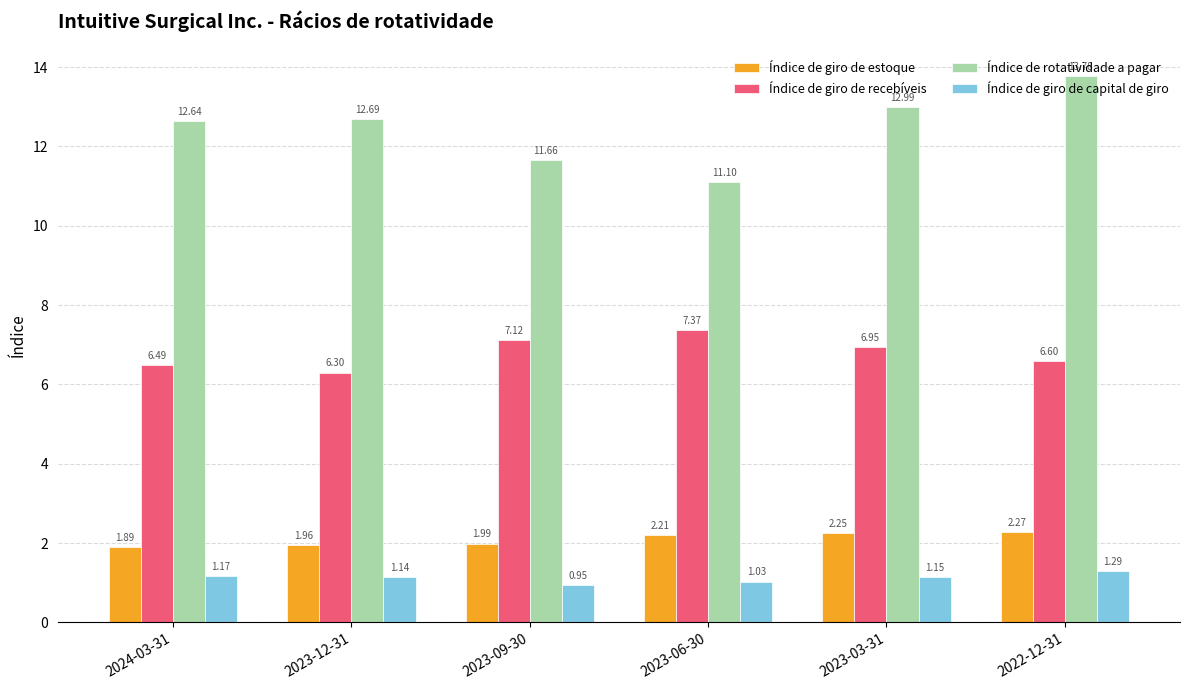

Which series changed the most between 2023-06-30 and 2022-12-31?

Índice de rotatividade a pagar